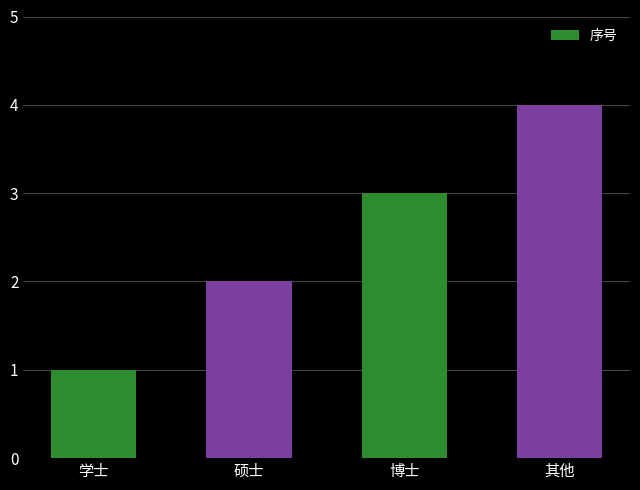

What is the maximum value shown in the chart?

4